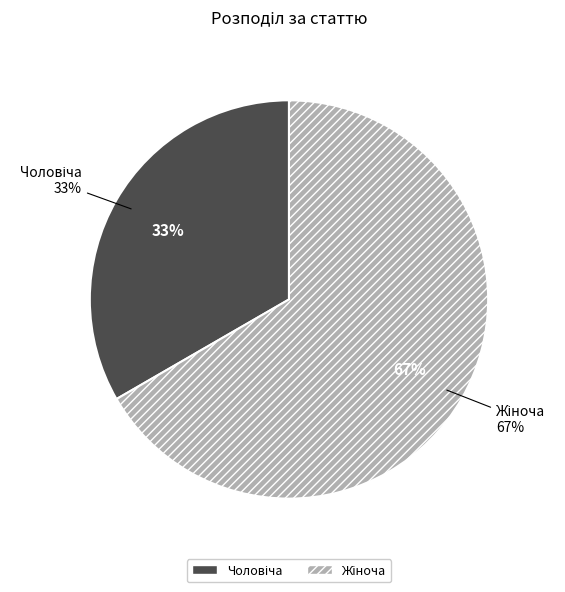

How many slices are in this pie chart?

2